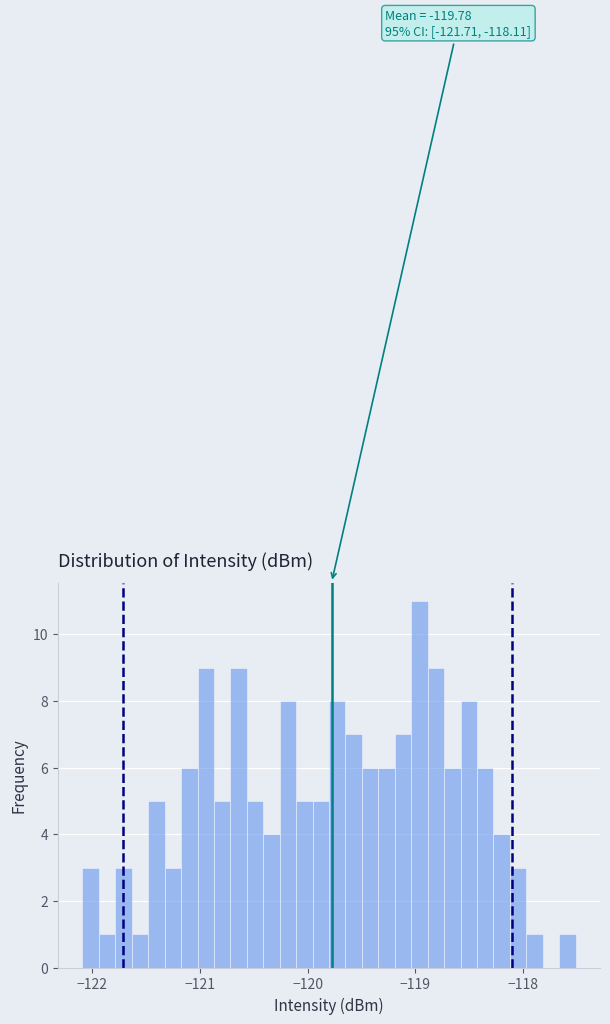

Read against the x-axis, roughly where is the centre of the tallest bar?

-119.0